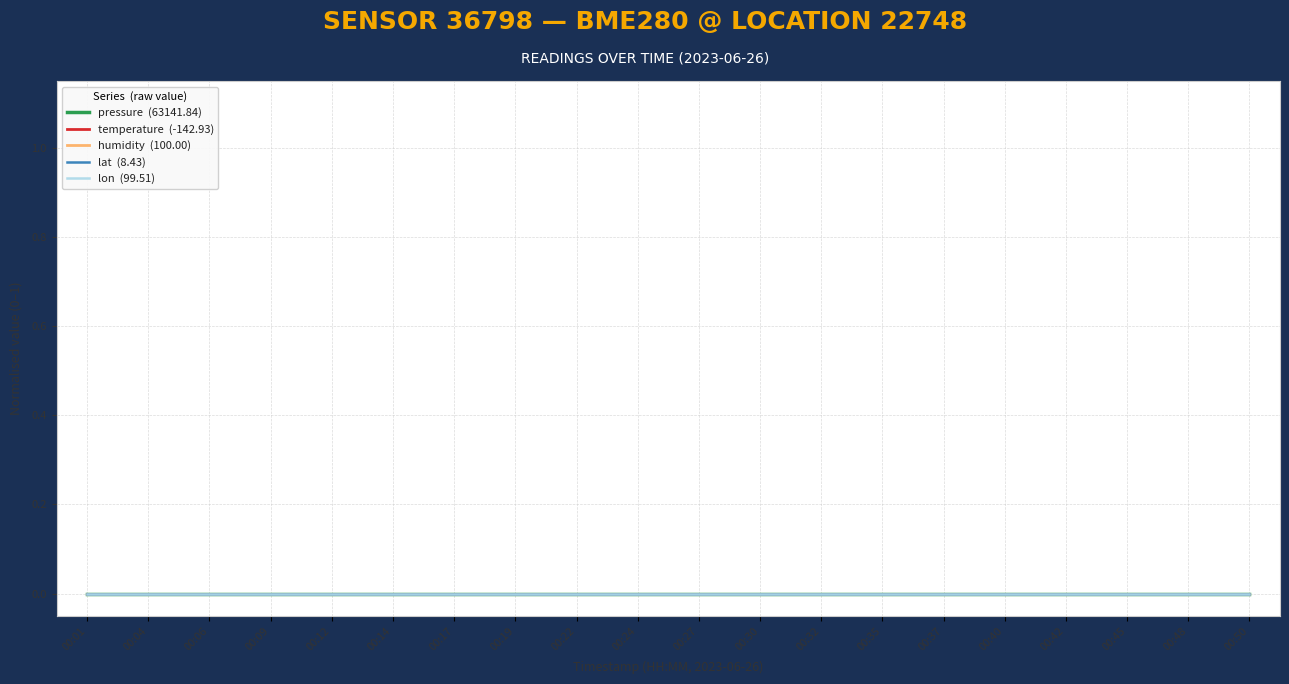

What is the difference between the highest and lowest values at 00:40?

63284.8